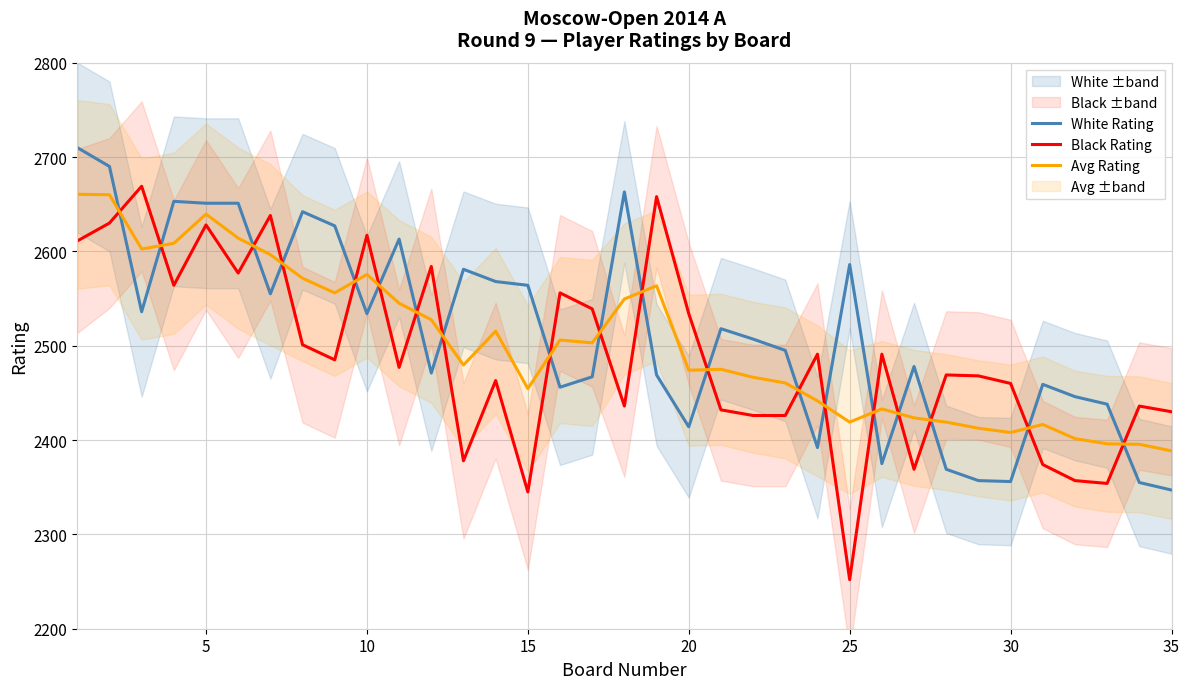

Which category has the lowest value in the Black Rating series?

25